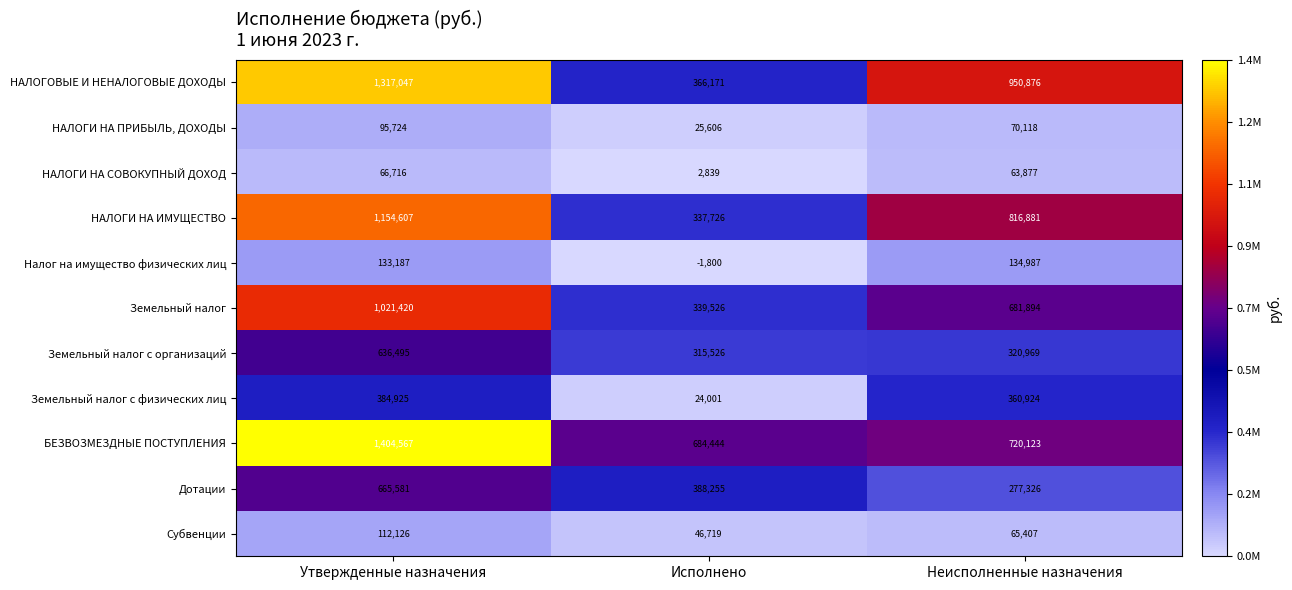

What is the maximum value shown in the chart?

1404567